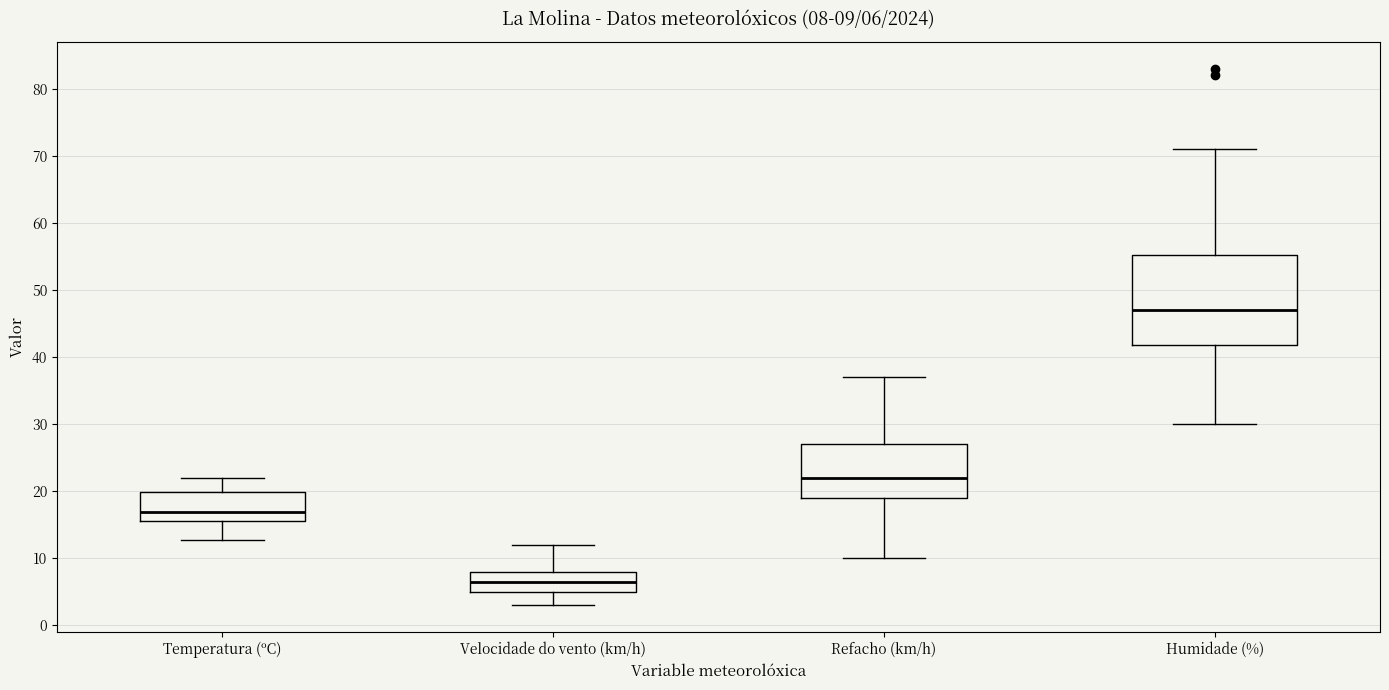

Which box's median line is the highest?

Humidade (%)